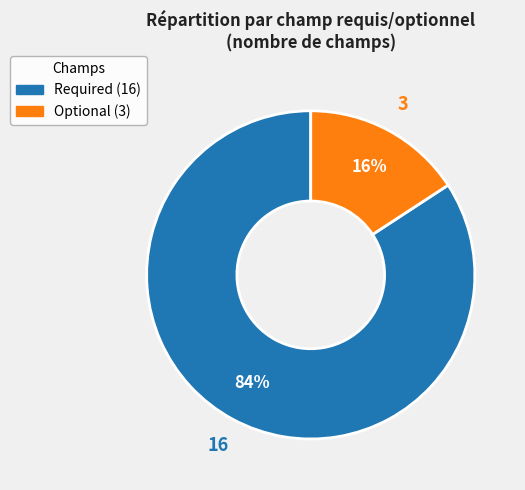

Which slice is the largest?

Required